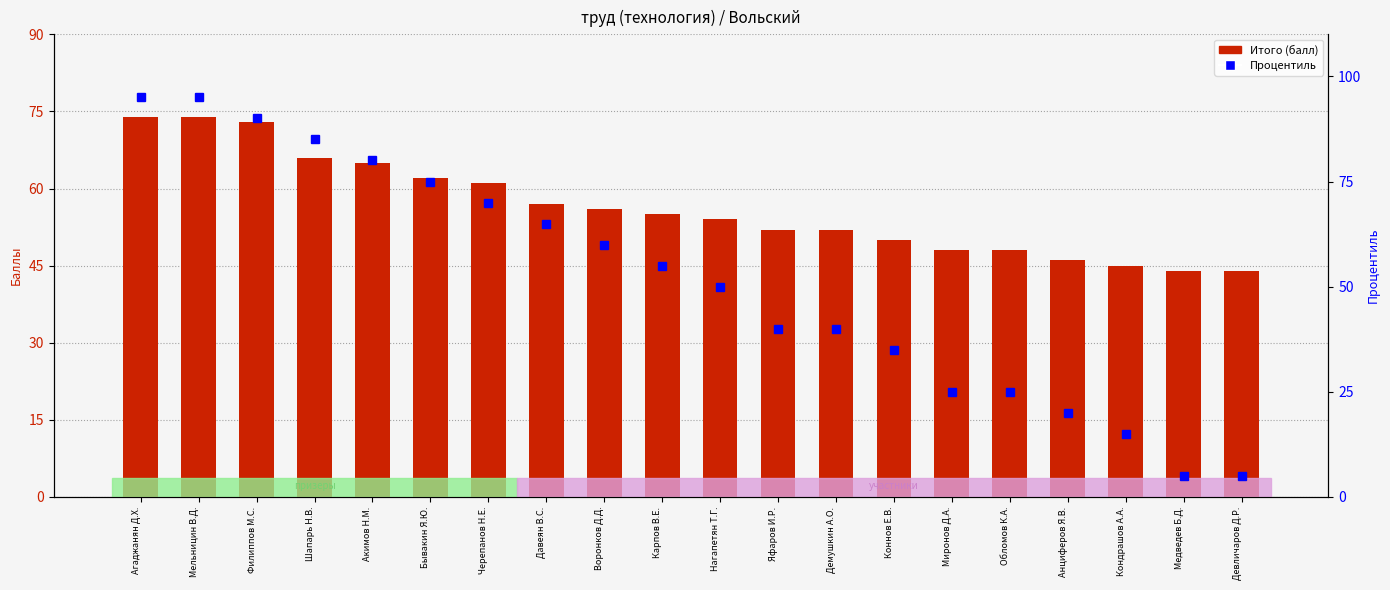

What are all the series names shown in the legend?

Итого (балл), Процентиль